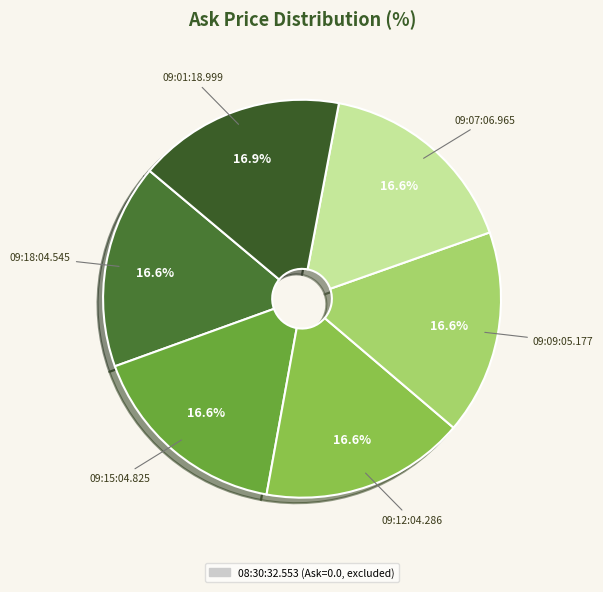

How many segments does this pie chart have?

6